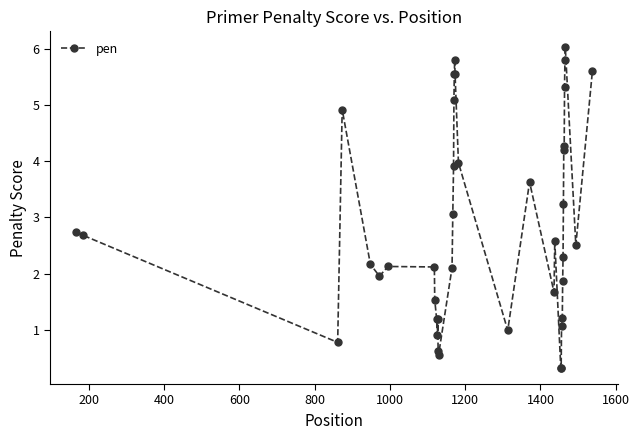

What is the value of the 8th point from the left?

2.1